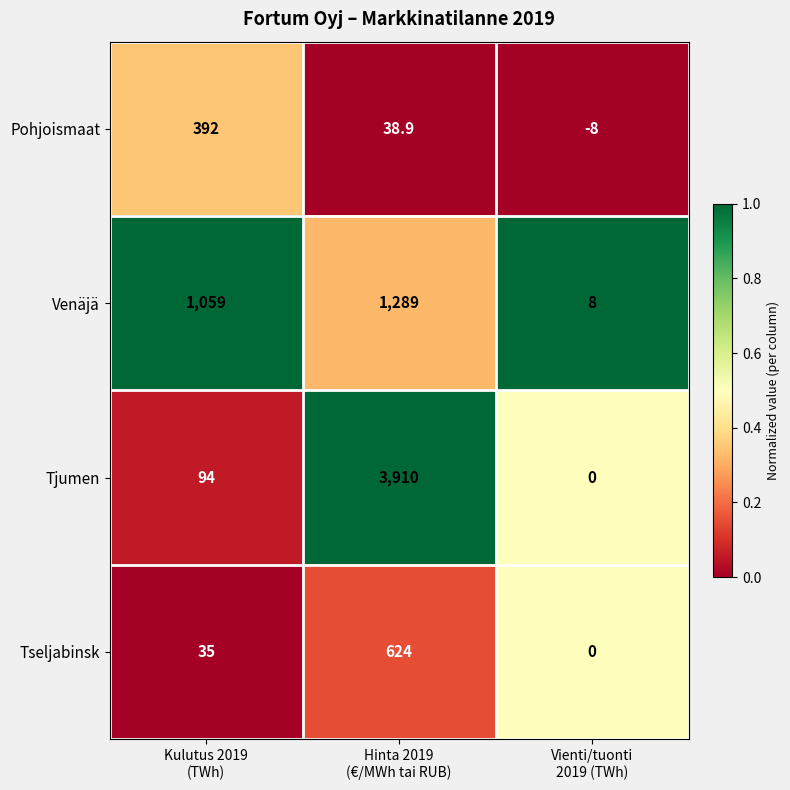

At which category does the chart reach its peak across all series?

Hinta 2019
(€/MWh tai RUB)